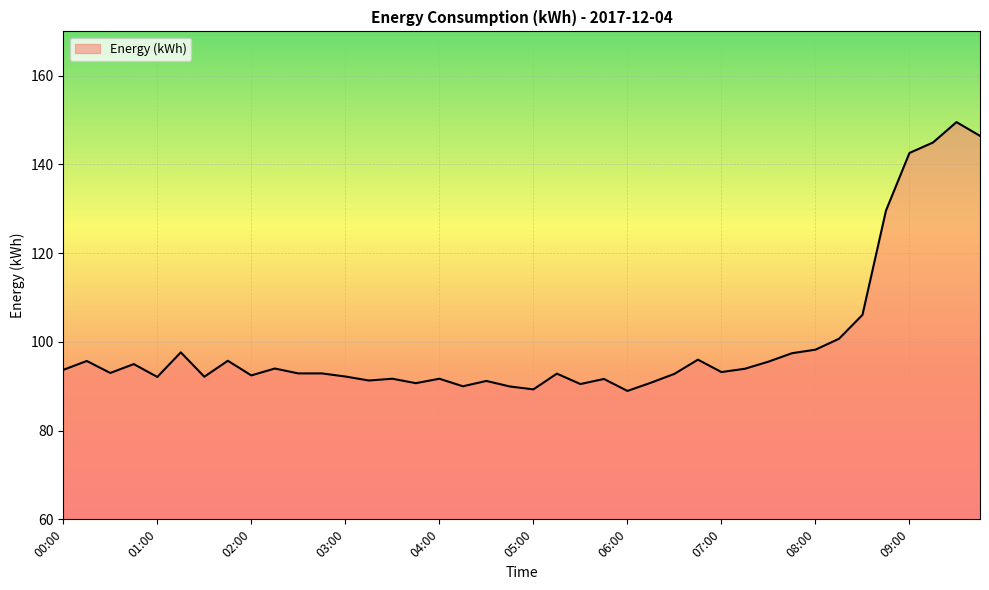

What is the greatest value displayed?

149.6